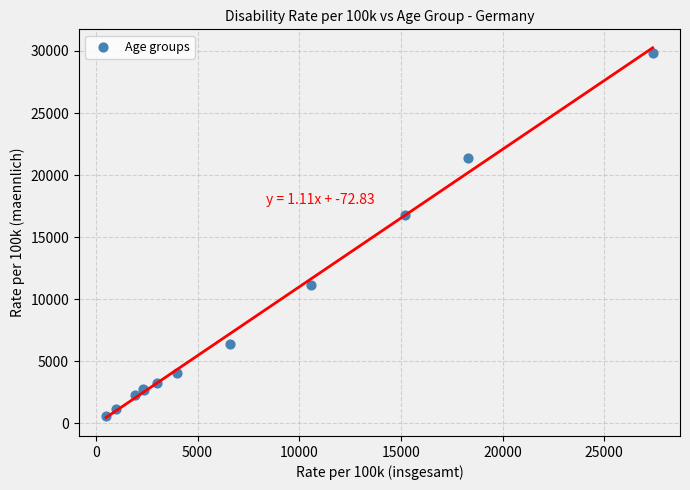

What Y value in the scatter plot is closest to 15184?

16827.4